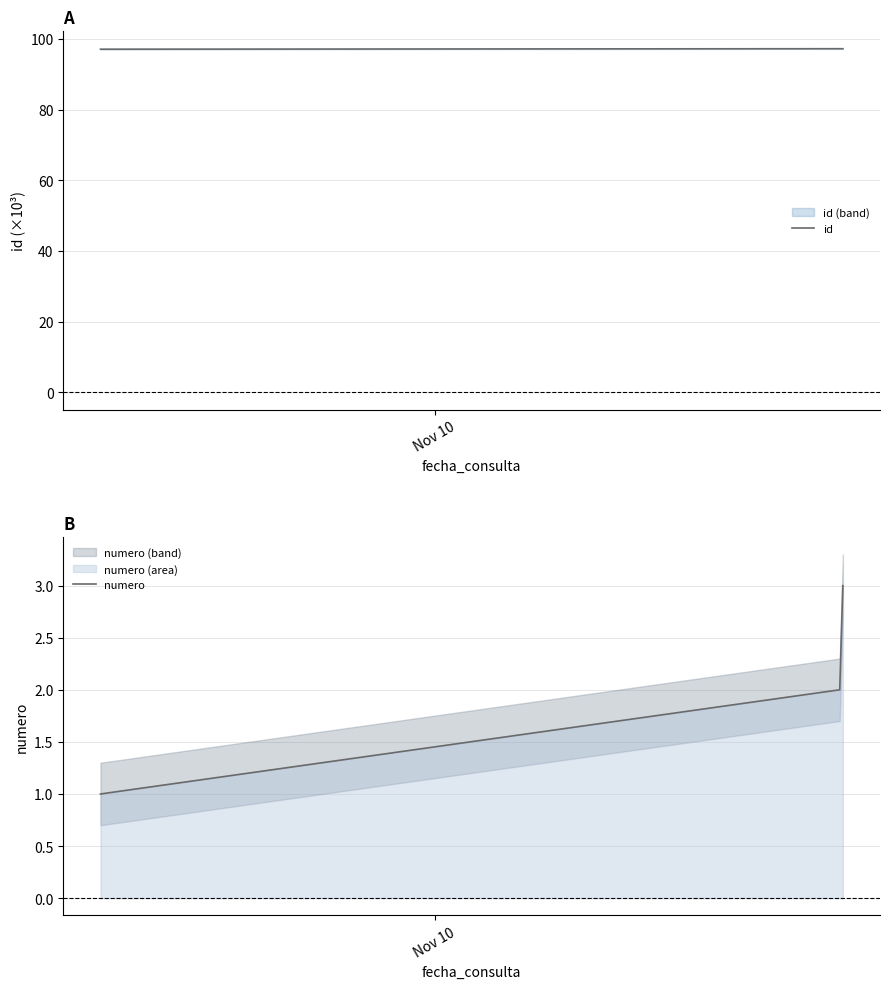

Count the id values in the range 97 to 98.

3